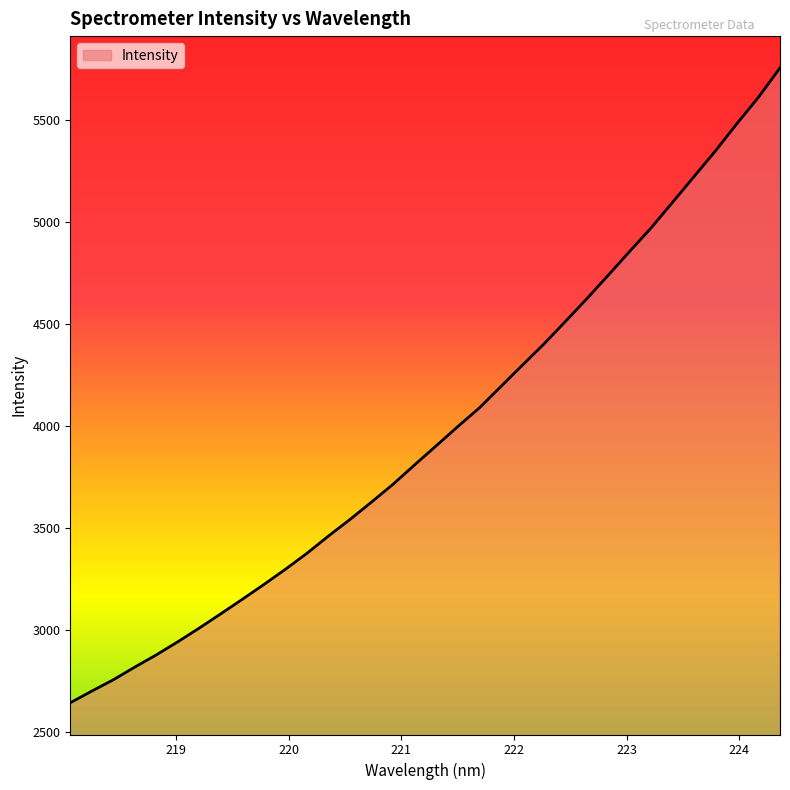

Count the number of categories in the chart.

34